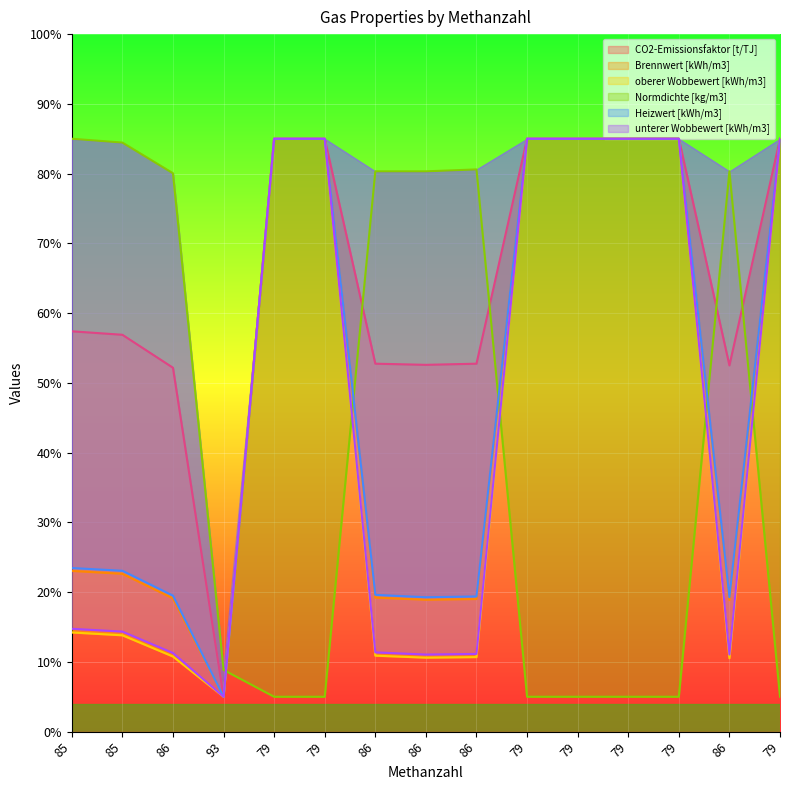

Reading left to right, what are all the values shown in this chart?

CO2-Emissionsfaktor [t/TJ]: 85=57.4	85=56.9	86=52.2	93=5.0	79=85.0	79=85.0	86=52.8	86=52.6	86=52.8	79=85.0	79=85.0	79=85.0	79=85.0	86=52.5	79=85.0
Brennwert [kWh/m3]: 85=23.0	85=22.6	86=19.1	93=5.0	79=85.0	79=85.0	86=19.2	86=18.9	86=19.0	79=85.0	79=85.0	79=85.0	79=85.0	86=18.9	79=85.0
oberer Wobbewert [kWh/m3]: 85=14.2	85=13.8	86=10.8	93=5.0	79=85.0	79=85.0	86=10.9	86=10.6	86=10.7	79=85.0	79=85.0	79=85.0	79=85.0	86=10.5	79=85.0
Normdichte [kg/m3]: 85=85.0	85=84.5	86=80.1	93=8.8	79=5.0	79=5.0	86=80.3	86=80.3	86=80.6	79=5.0	79=5.0	79=5.0	79=5.0	86=80.3	79=5.0
Heizwert [kWh/m3]: 85=23.5	85=23.1	86=19.5	93=5.0	79=85.0	79=85.0	86=19.6	86=19.3	86=19.4	79=85.0	79=85.0	79=85.0	79=85.0	86=19.3	79=85.0
unterer Wobbewert [kWh/m3]: 85=14.7	85=14.3	86=11.3	93=5.0	79=85.0	79=85.0	86=11.4	86=11.1	86=11.1	79=85.0	79=85.0	79=85.0	79=85.0	86=11.1	79=85.0